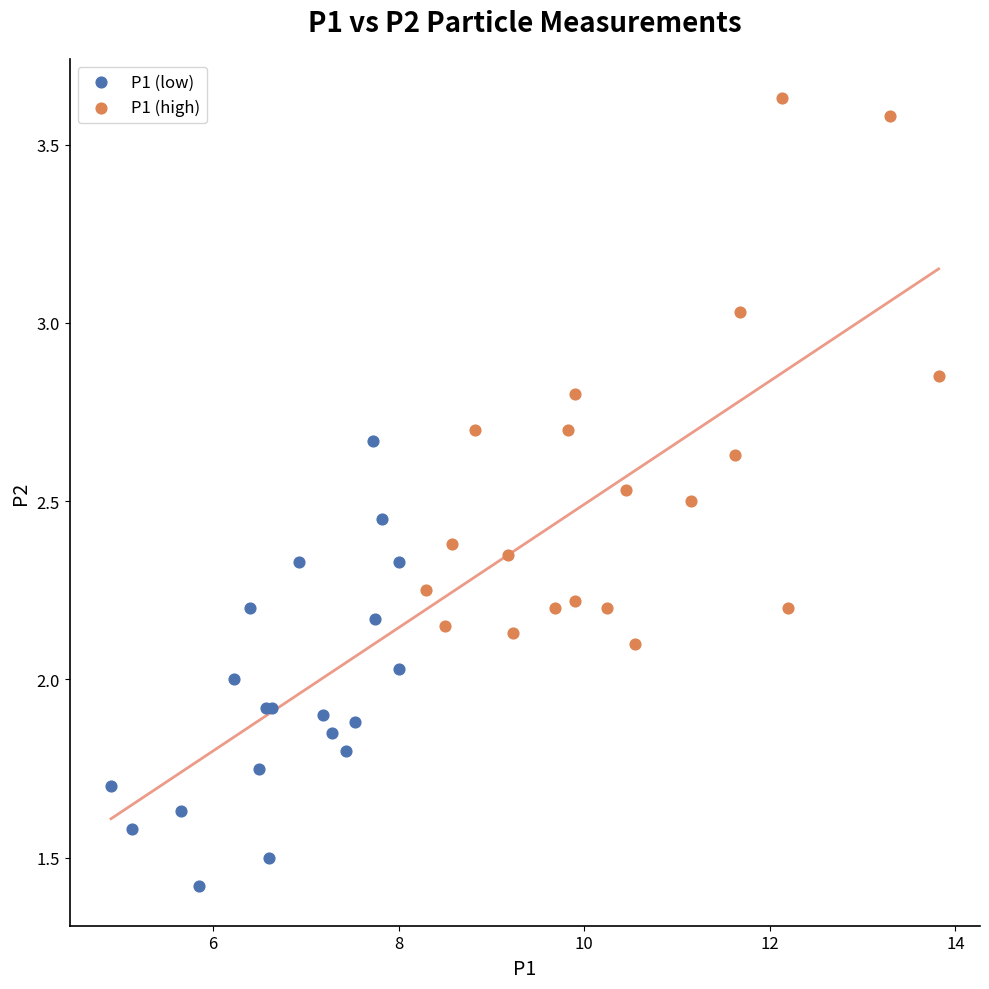

Which series reaches the maximum Y coordinate?

P1 (high)